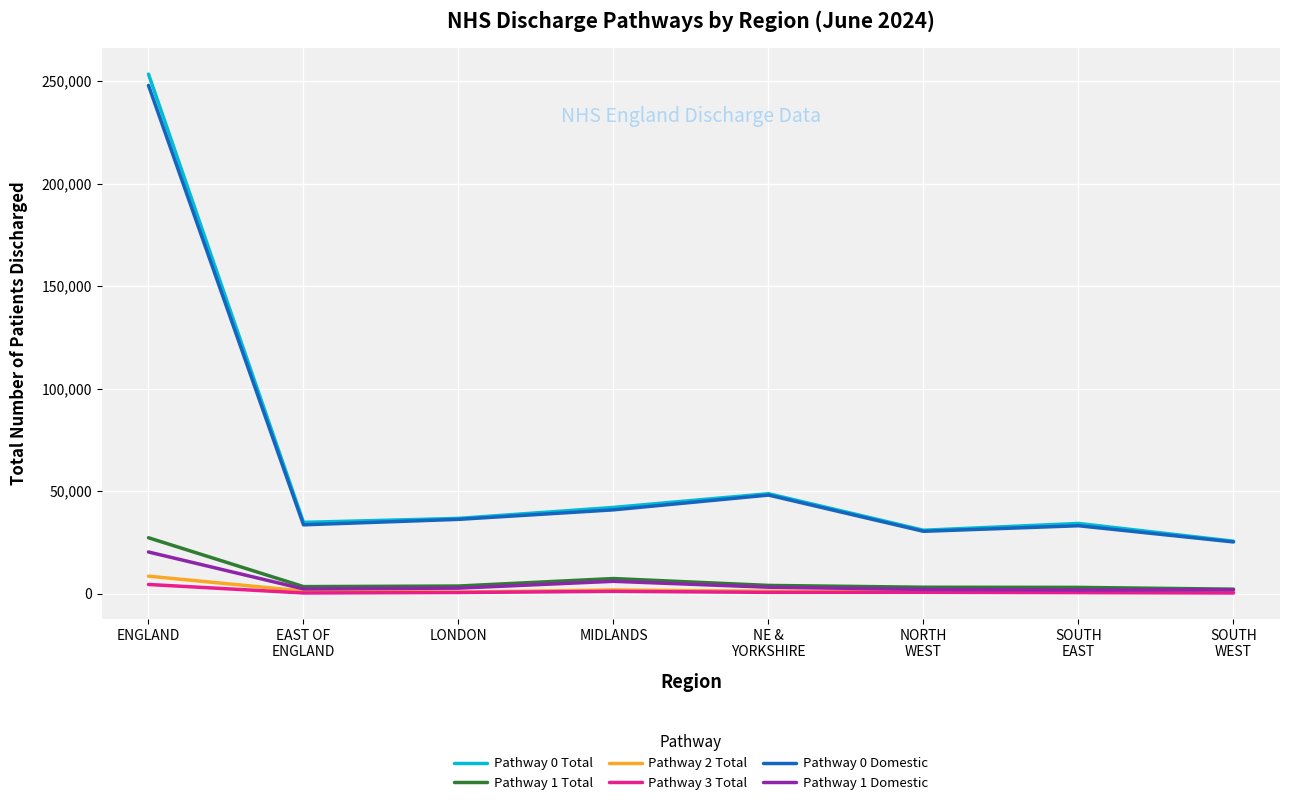

The value of Pathway 1 Domestic at ENGLAND is 20373. True or false?

True